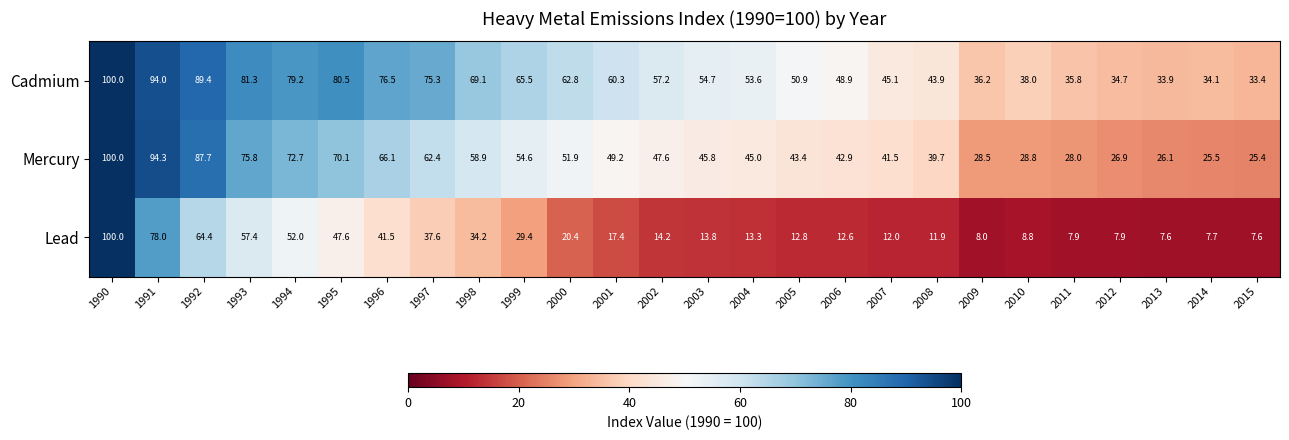

What is the sum of the Cadmium values at 1996 and 1997?

151.8